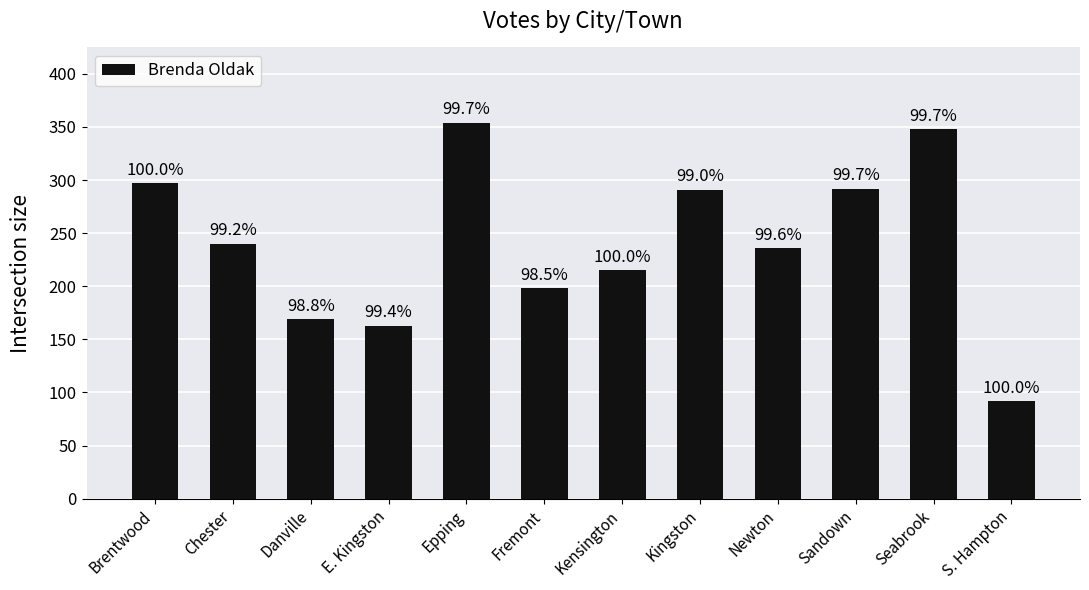

True or false: the data shows 354 at Epping.

True